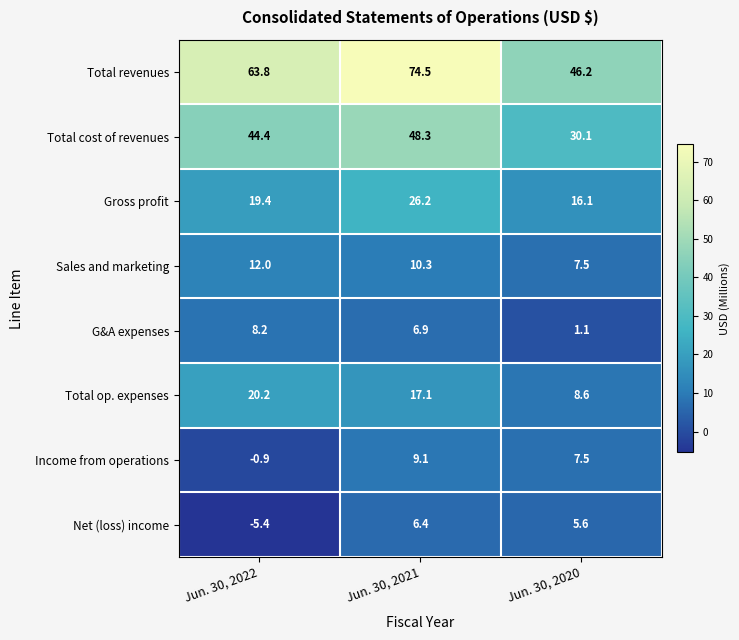

Which category has the highest value in the Total revenues series?

Jun. 30, 2021